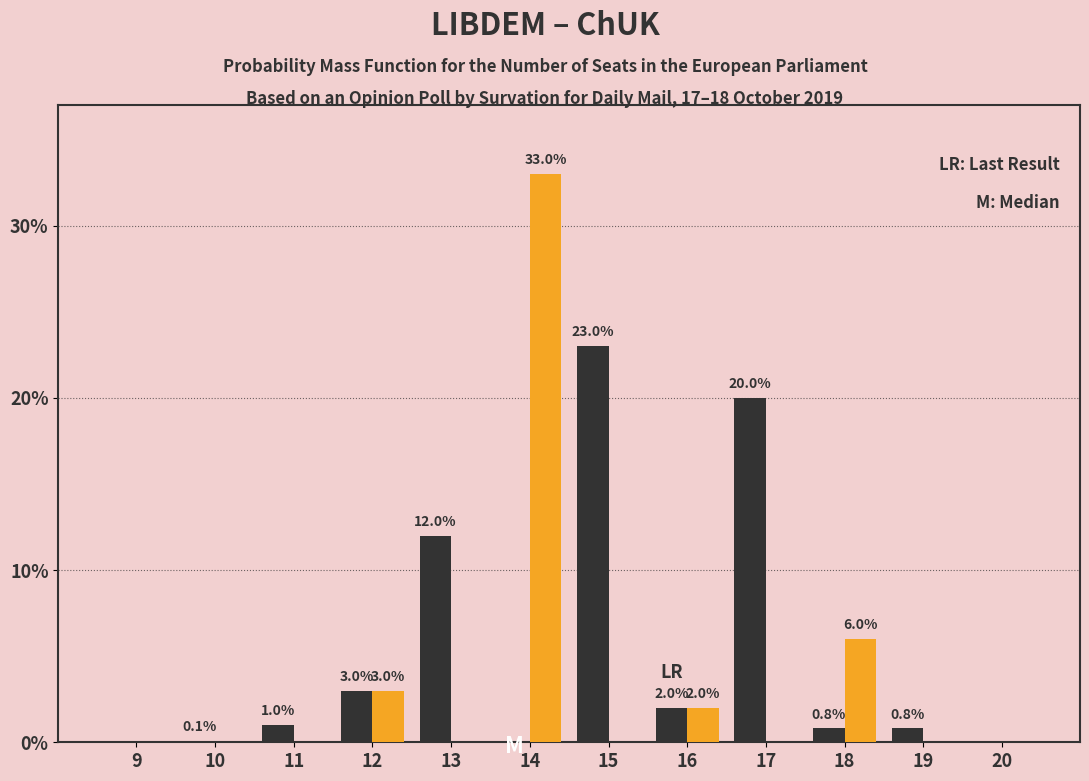

At which category is the sum across all series the highest?

14